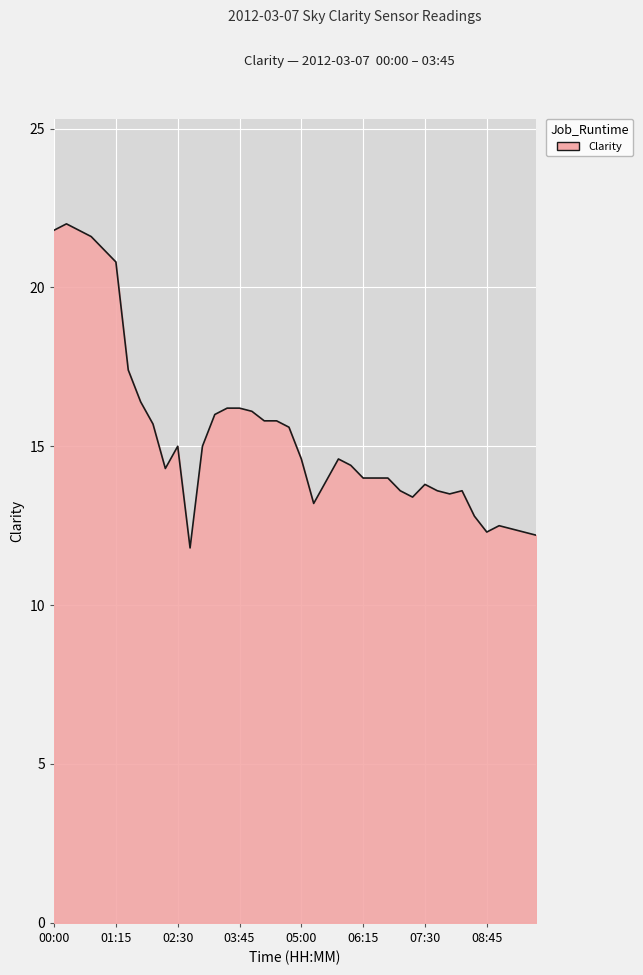

What is the difference between the maximum and minimum values?

10.2